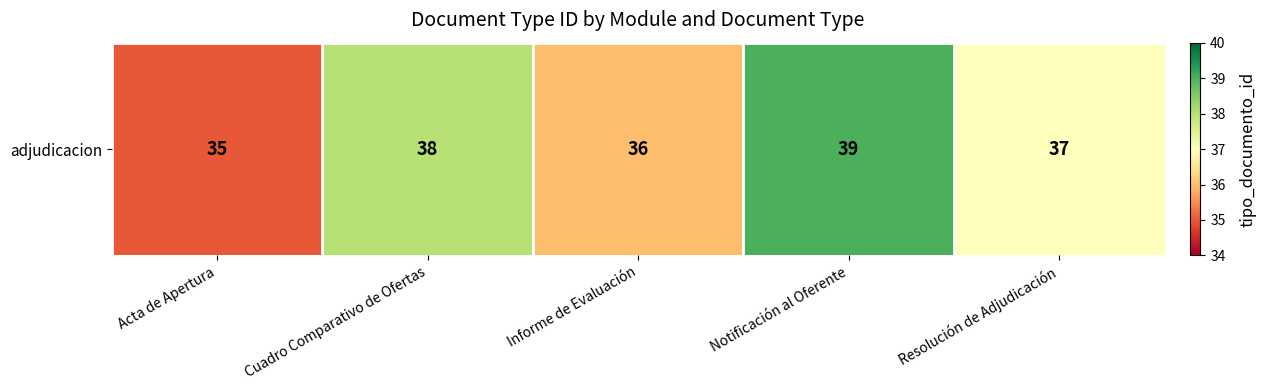

Which has a higher value, Notificación al Oferente or Acta de Apertura?

Notificación al Oferente